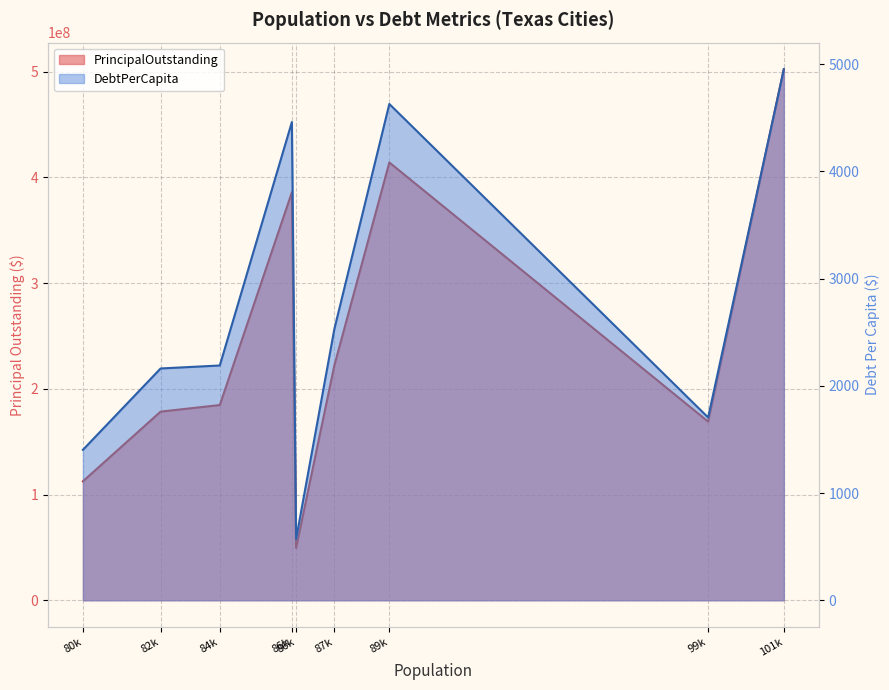

What are all the series names shown in the legend?

PrincipalOutstanding, DebtPerCapita